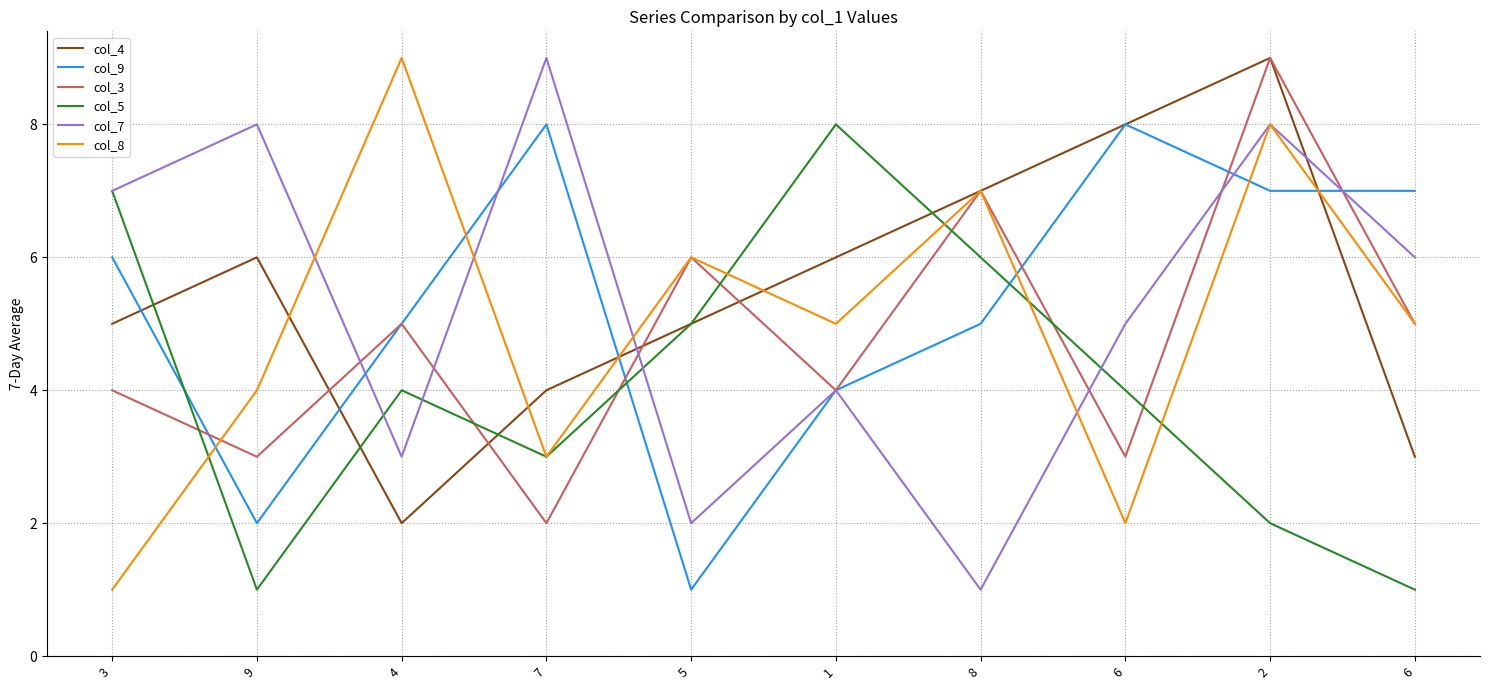

Which series has the largest range (max minus min)?

col_7